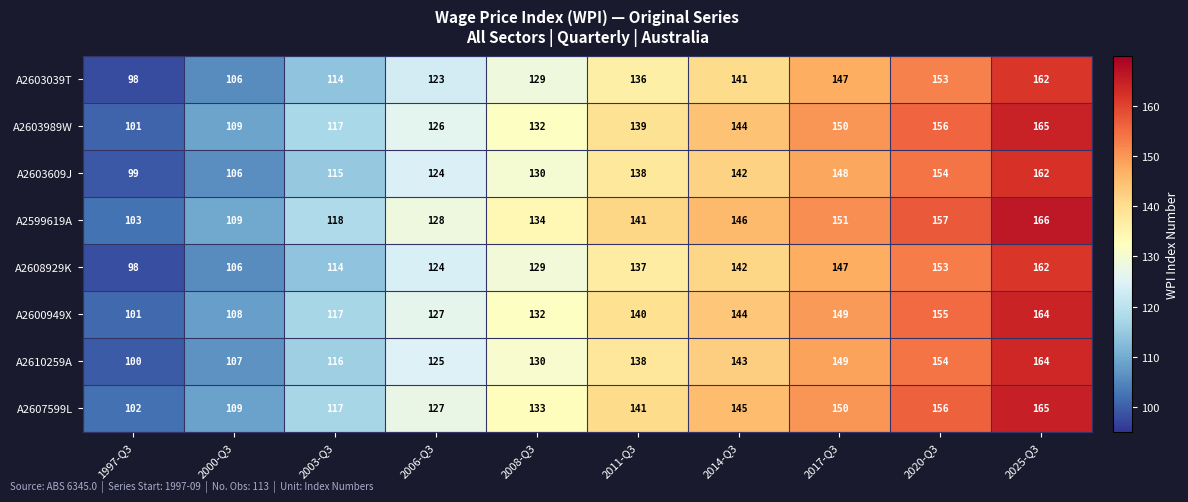

Read the A2603039T value at 1997-Q3, to the nearest 10.

100